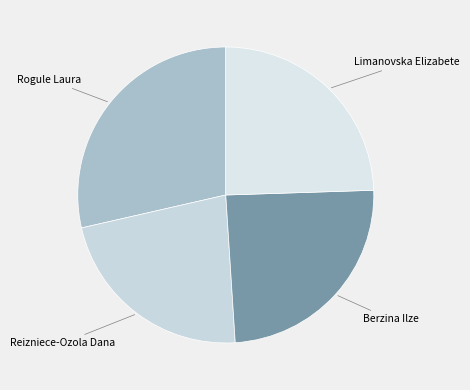

Which slice is the smallest?

Reizniece-Ozola Dana